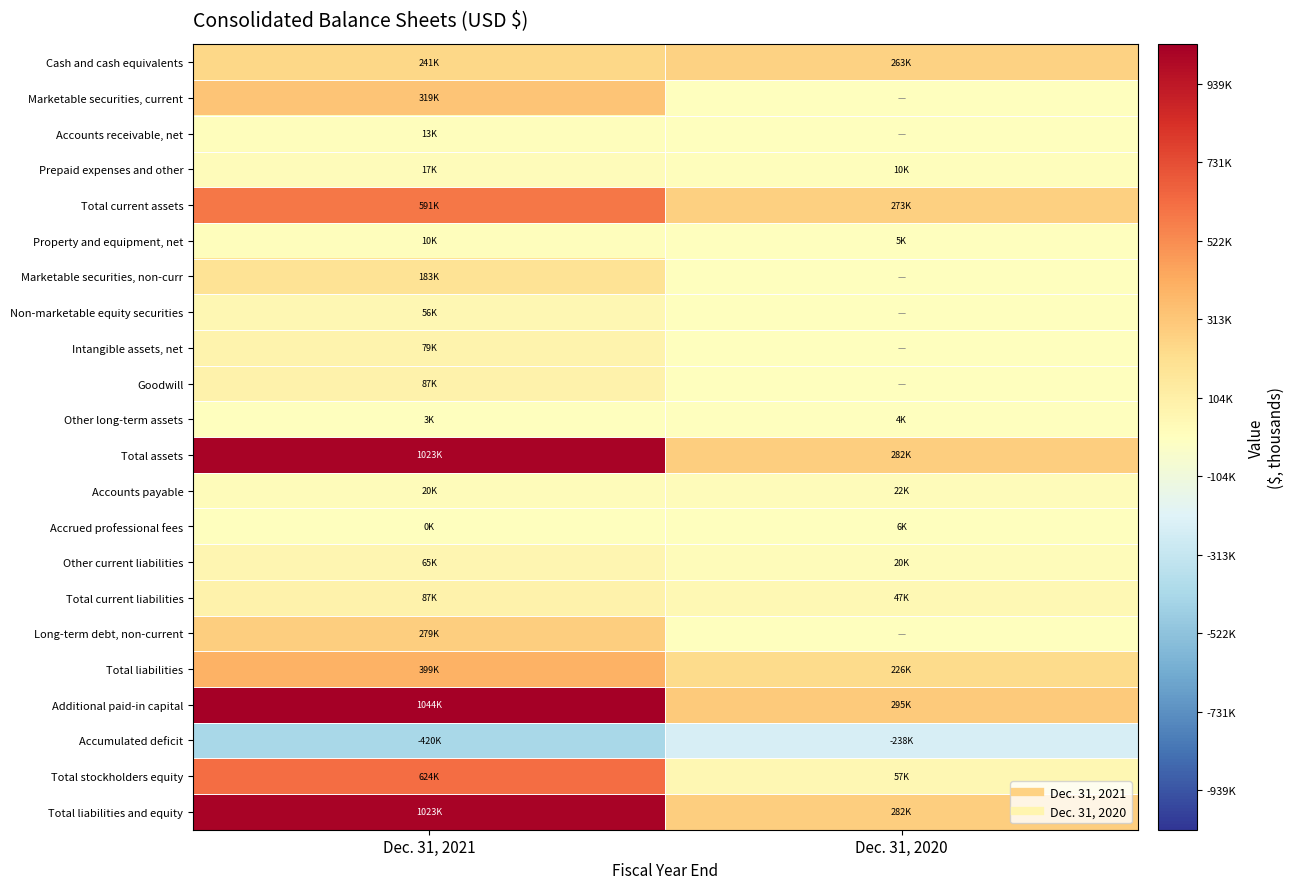

Which series has the largest total across all categories?

Additional paid-in capital